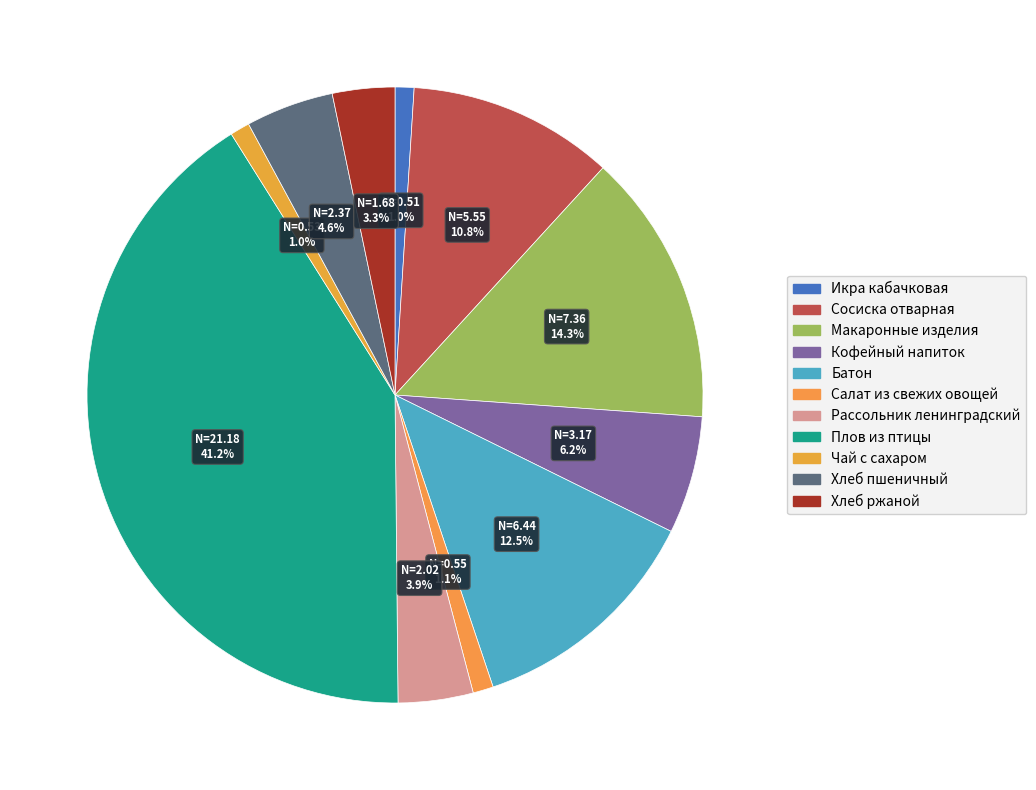

What percentage is the Рассольник ленинградский slice, to the nearest percent?

4%